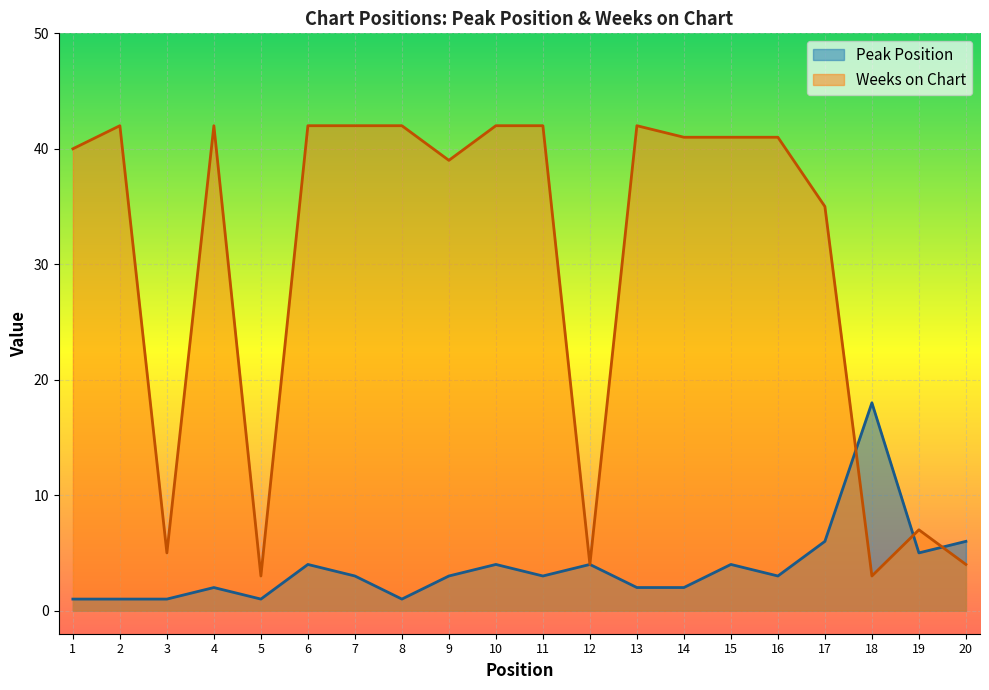

Where does the Weeks on Chart series first go above 41?

2